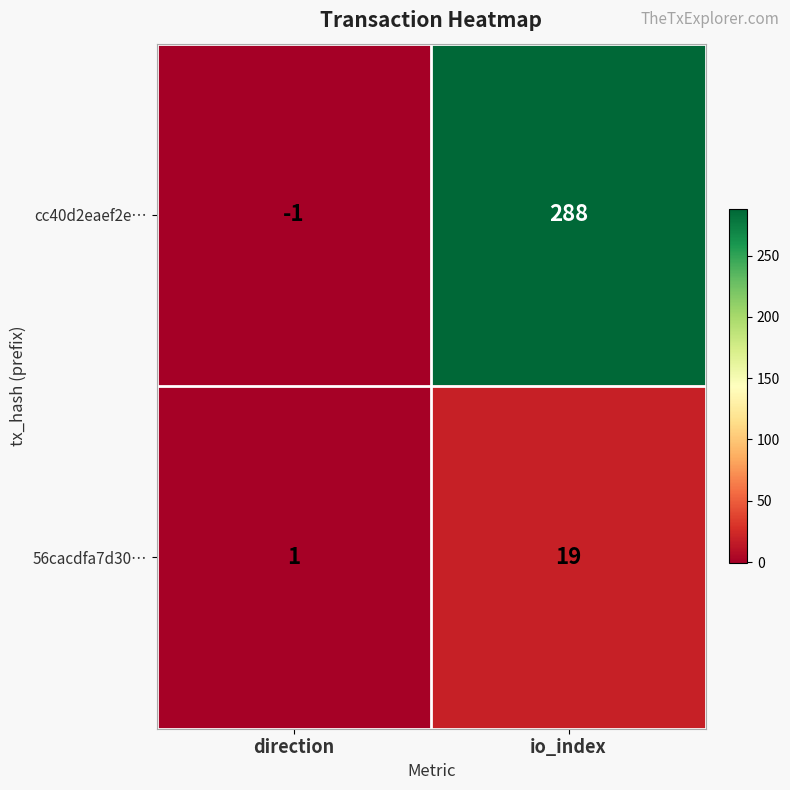

How many series are shown in this chart?

2